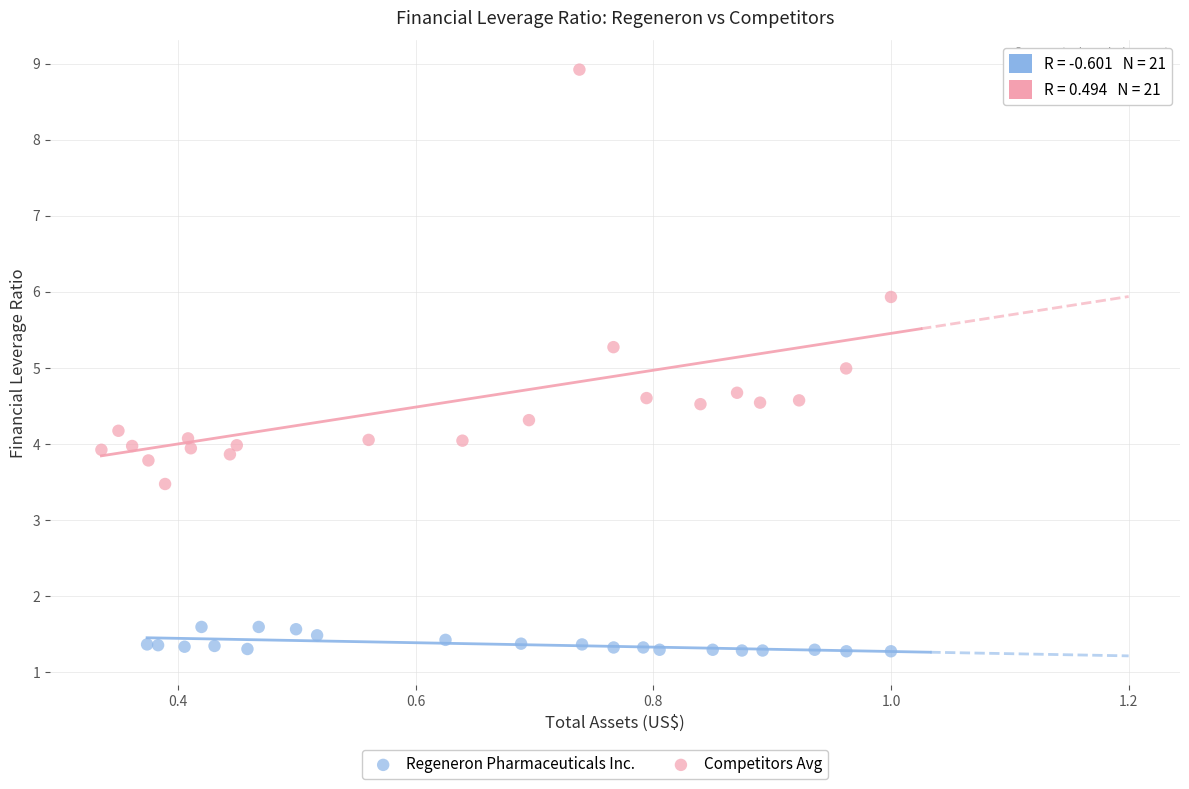

Which series has the largest Y range (max minus min)?

Competitors Avg